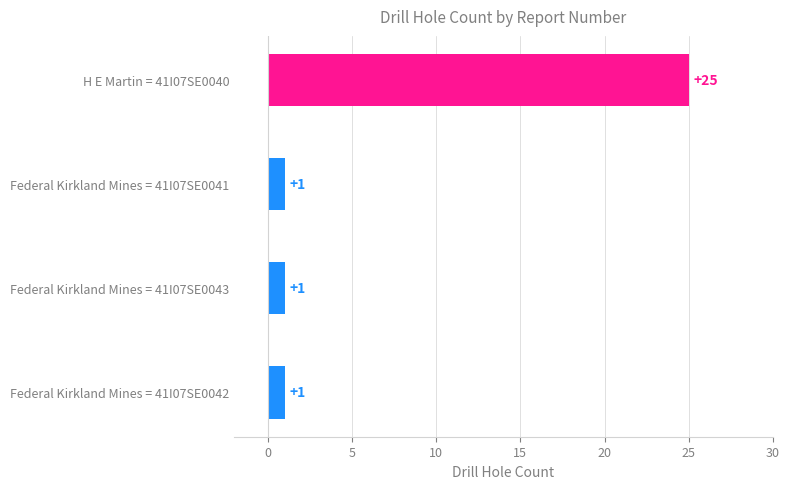

What is the change in value from Federal Kirkland Mines = 41I07SE0043 to H E Martin = 41I07SE0040?

+24